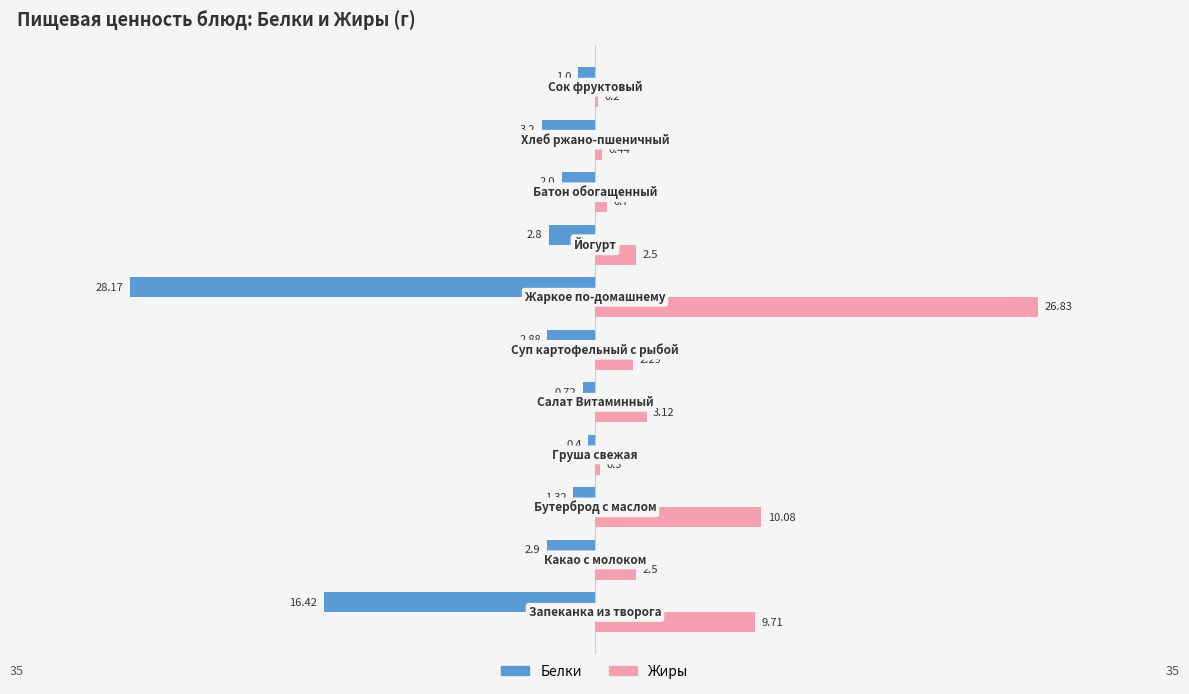

Which series has the largest total across all categories?

Жиры